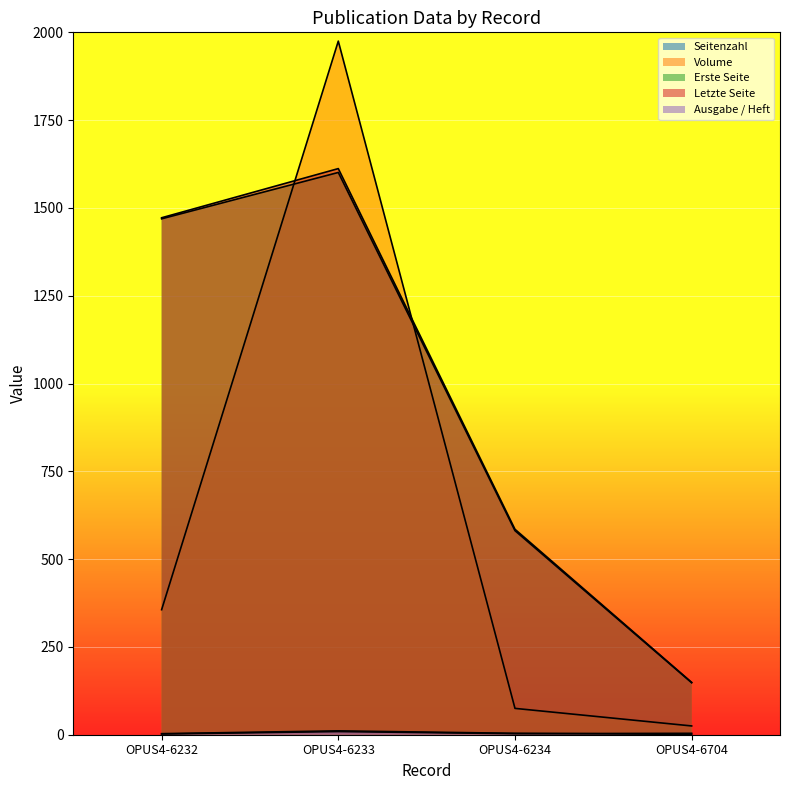

True or false: Erste Seite and Ausgabe / Heft intersect in this chart.

False